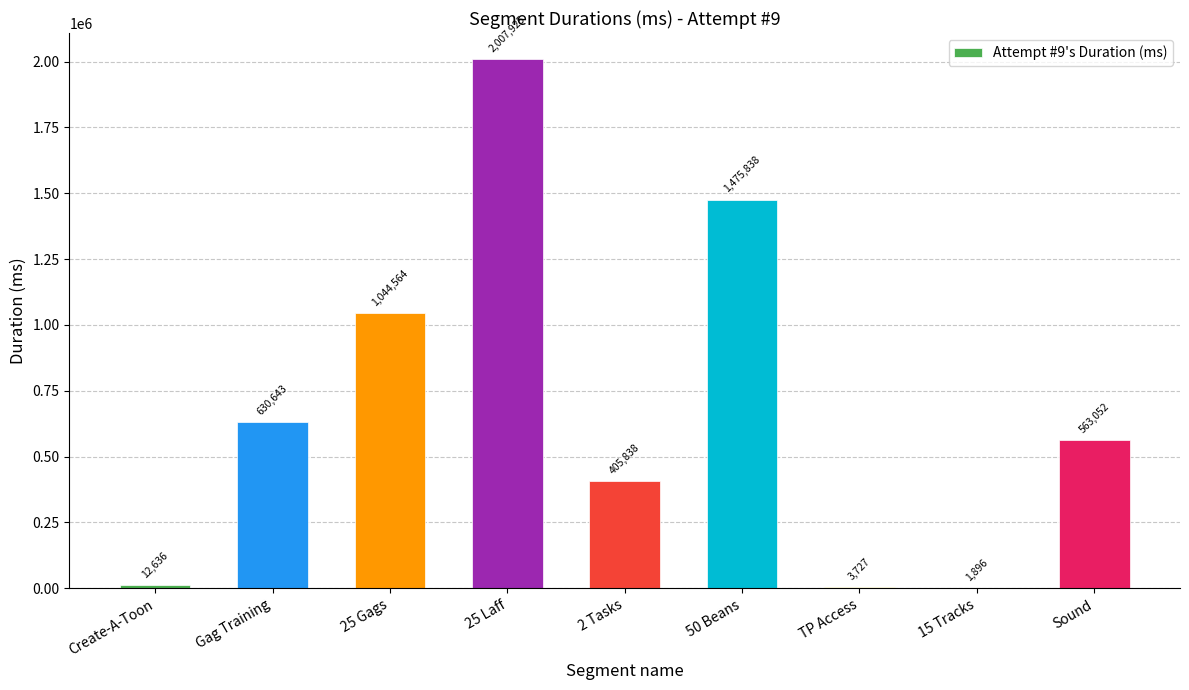

At which category does the chart reach its peak across all series?

25 Laff